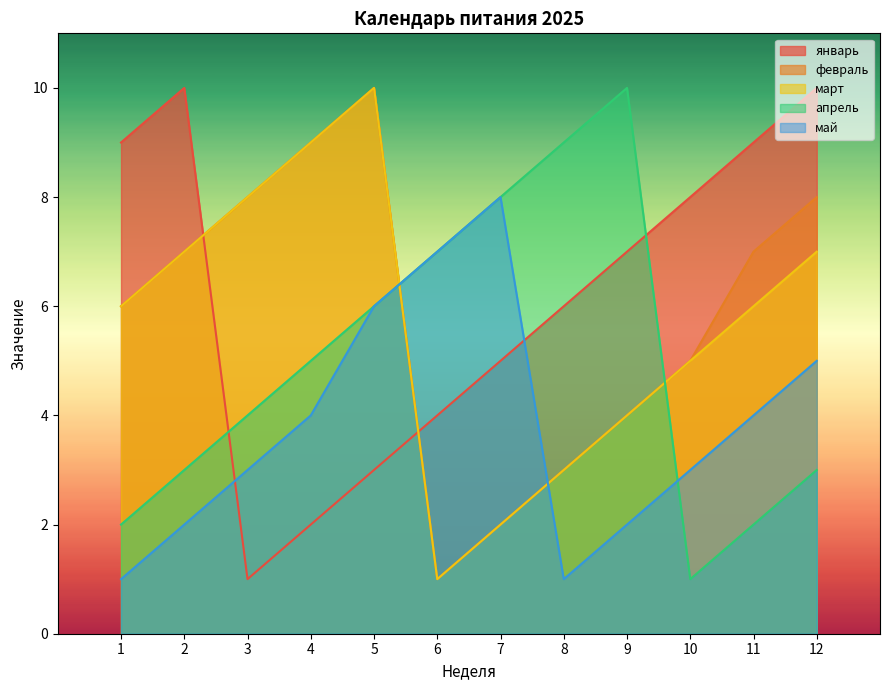

True or false: февраль has a value of 3 at 12.

False